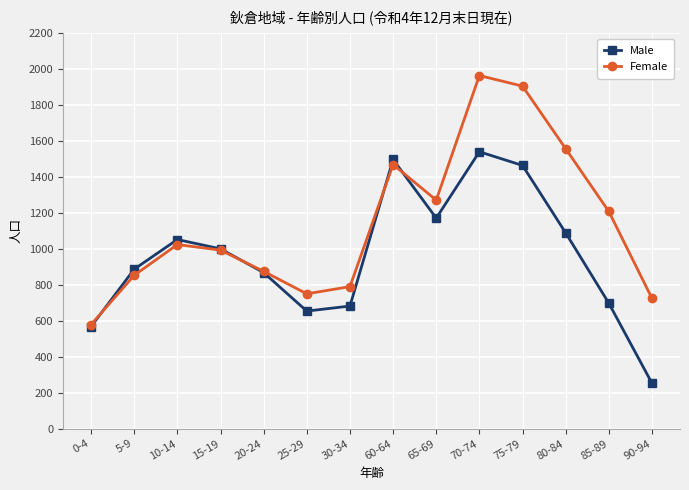

What is the label of the 4th point from the left?

15-19